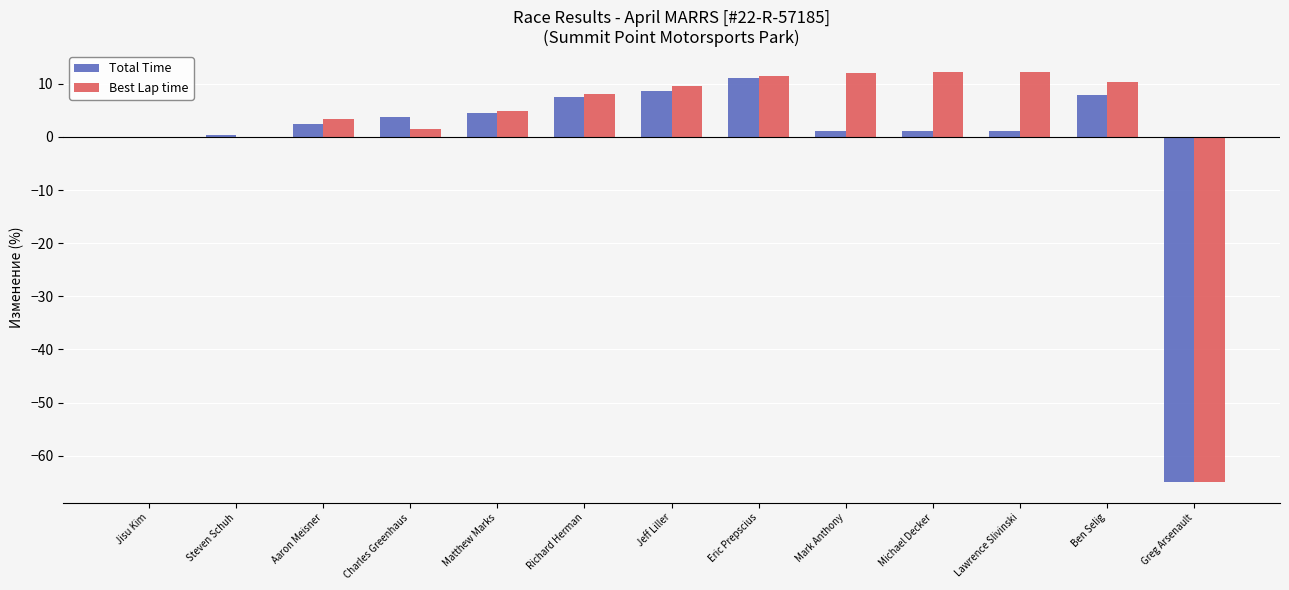

At which category is the sum across all series the highest?

Eric Prepscius